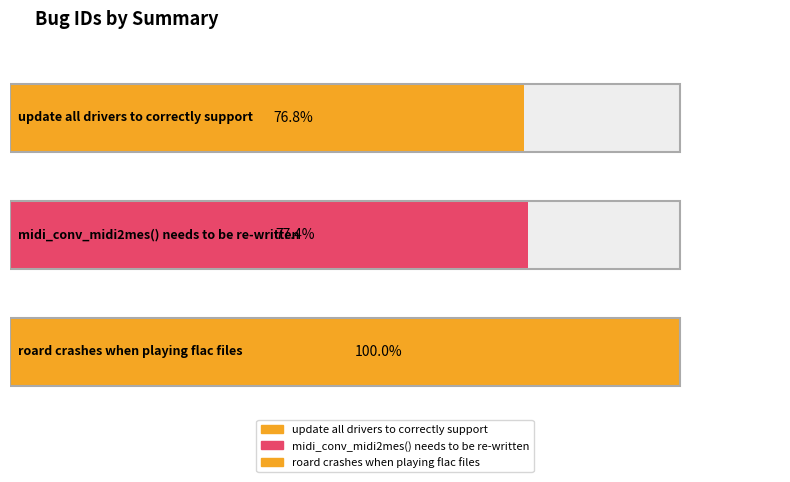

Read the value at update all drivers to correctly support, to the nearest 10.

140